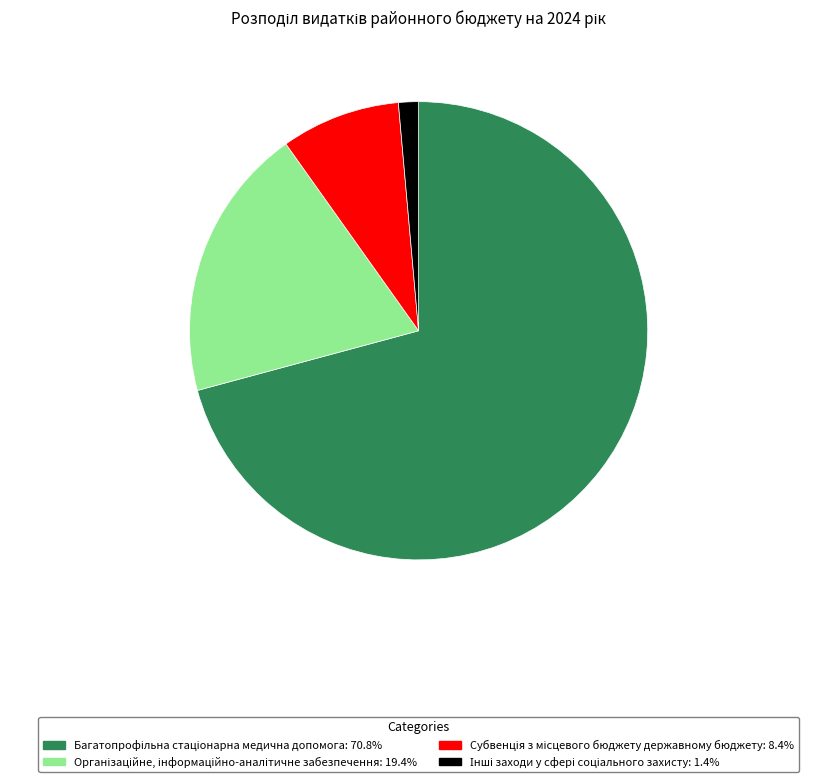

How many slices are in this pie chart?

4